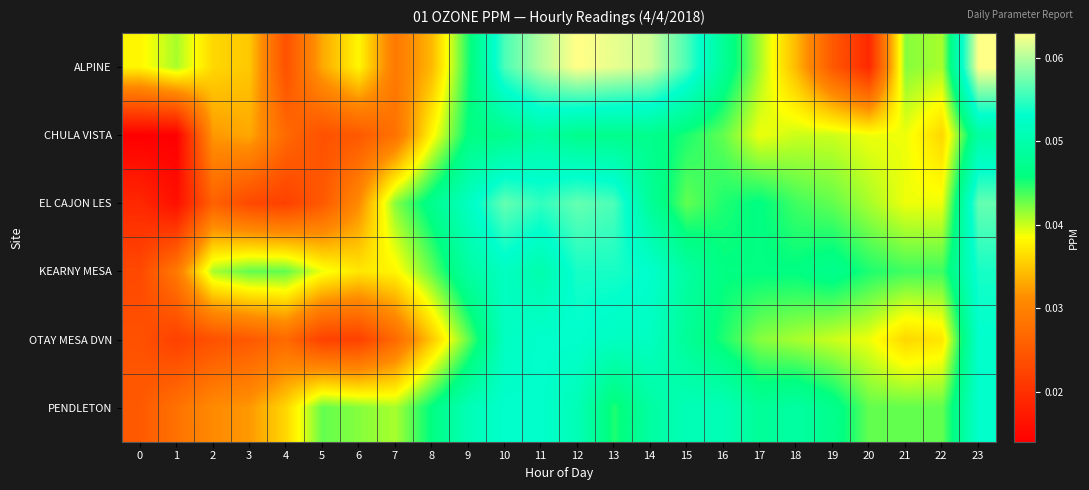

How many series are shown in this chart?

6